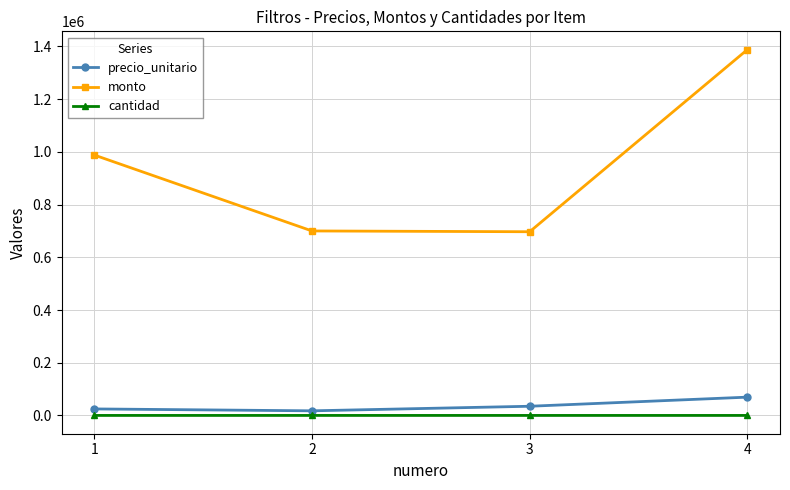

What is the difference between the precio_unitario values at 1 and 3?

10150